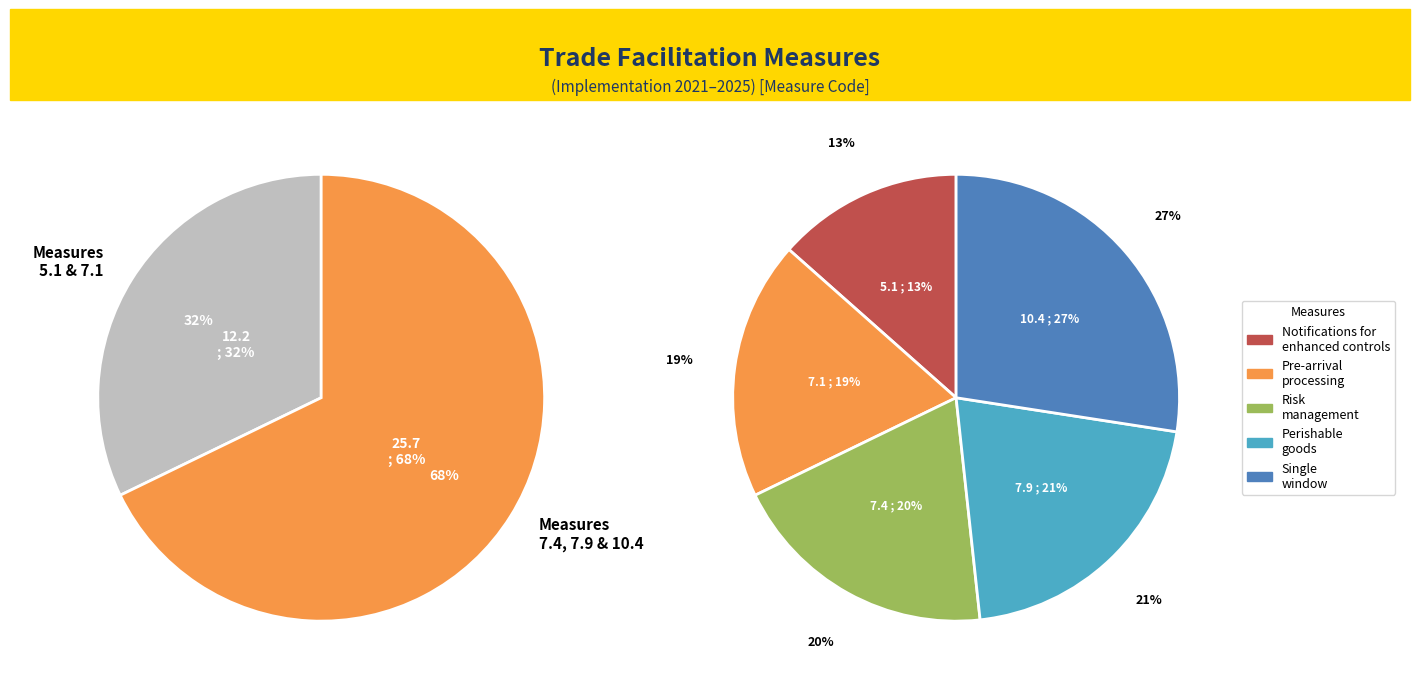

Is it true that 5.1 (a), 5.1 (b), 5.1 (c), 5.1 (d) is 20% of the pie?

False